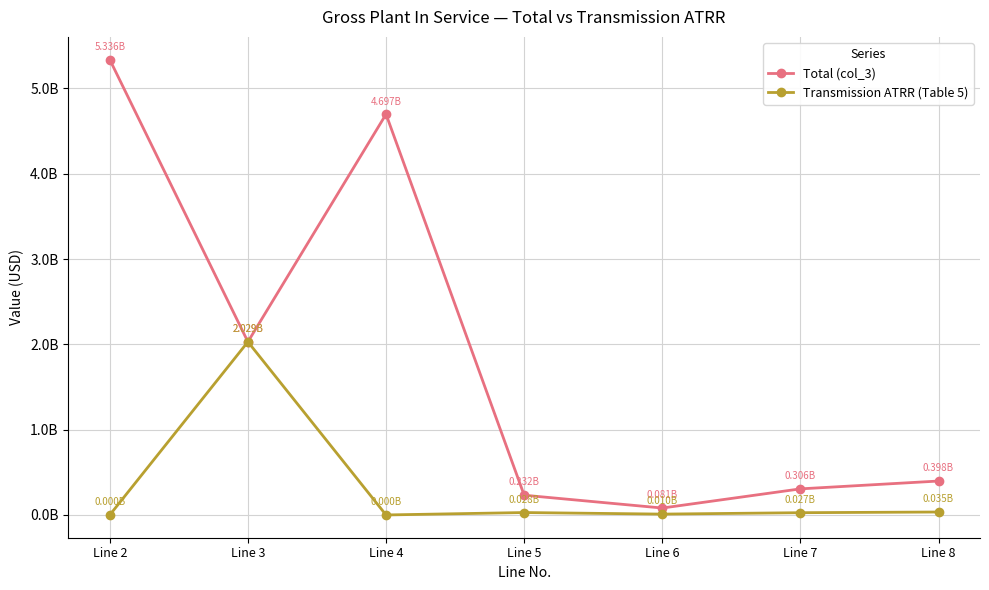

True or false: Total (col_3) has more than 2 points higher than both neighbors.

False